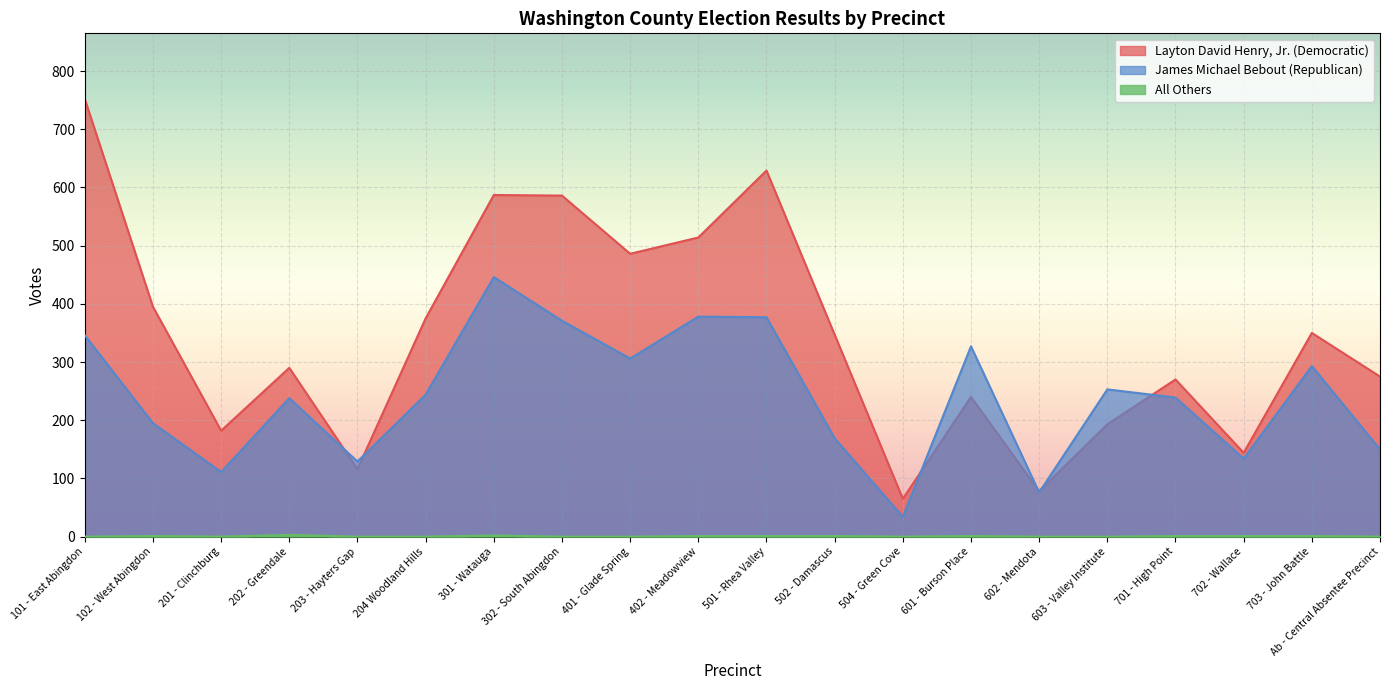

What are all the series names shown in the legend?

Layton David Henry, Jr. (Democratic), James Michael Bebout (Republican), All Others